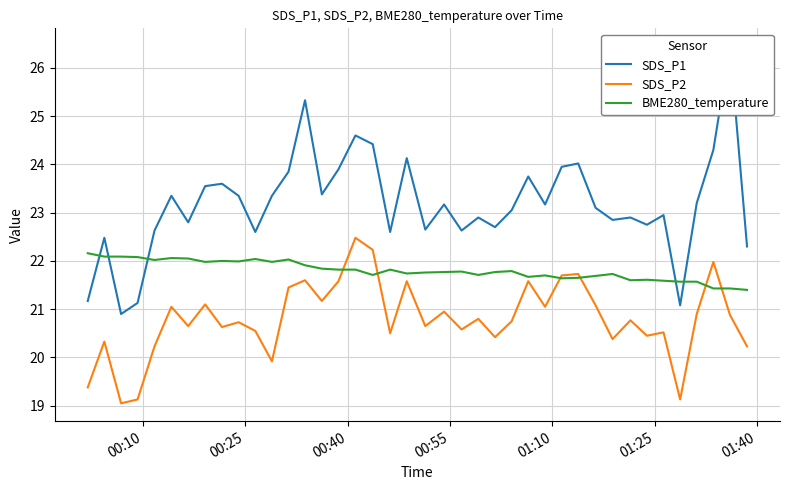

Rank the series by their average value, from lowest to highest.

SDS_P2, BME280_temperature, SDS_P1